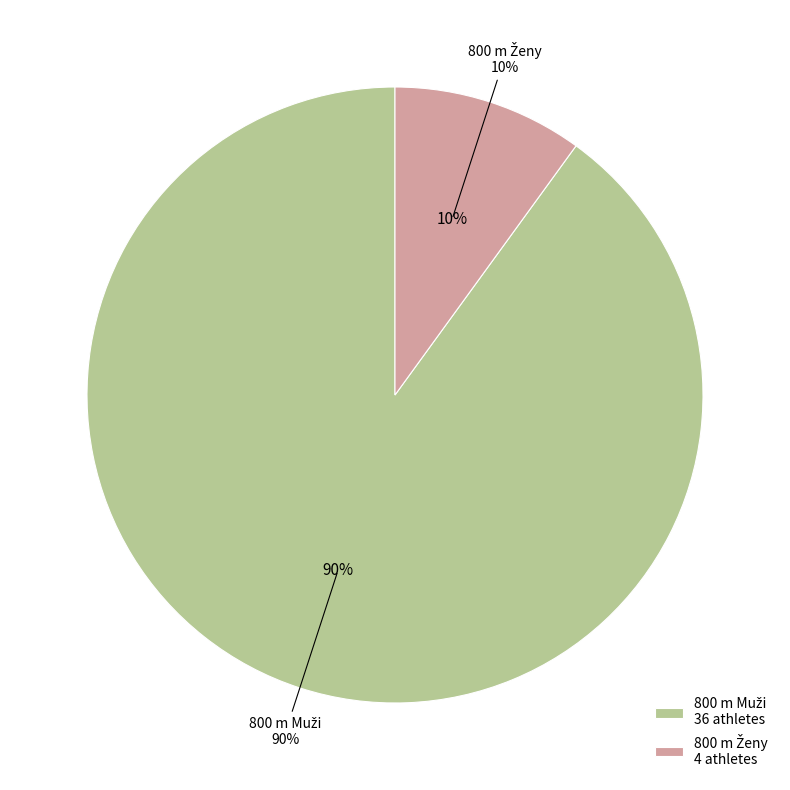

Is there any slice that represents more than half of the pie?

No